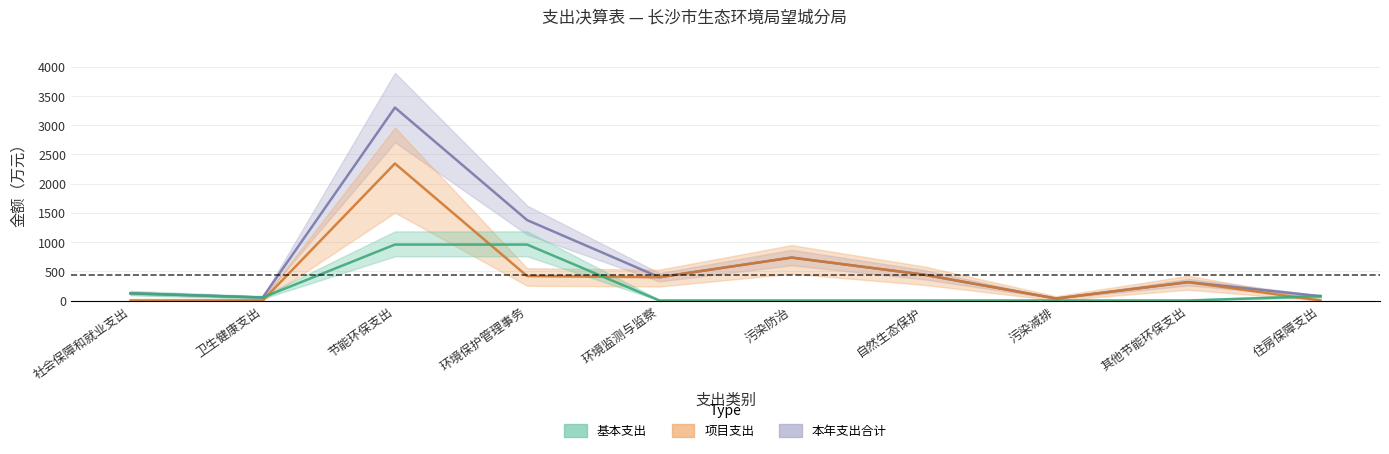

Between 住房保障支出 and 社会保障和就业支出, which is larger?

社会保障和就业支出